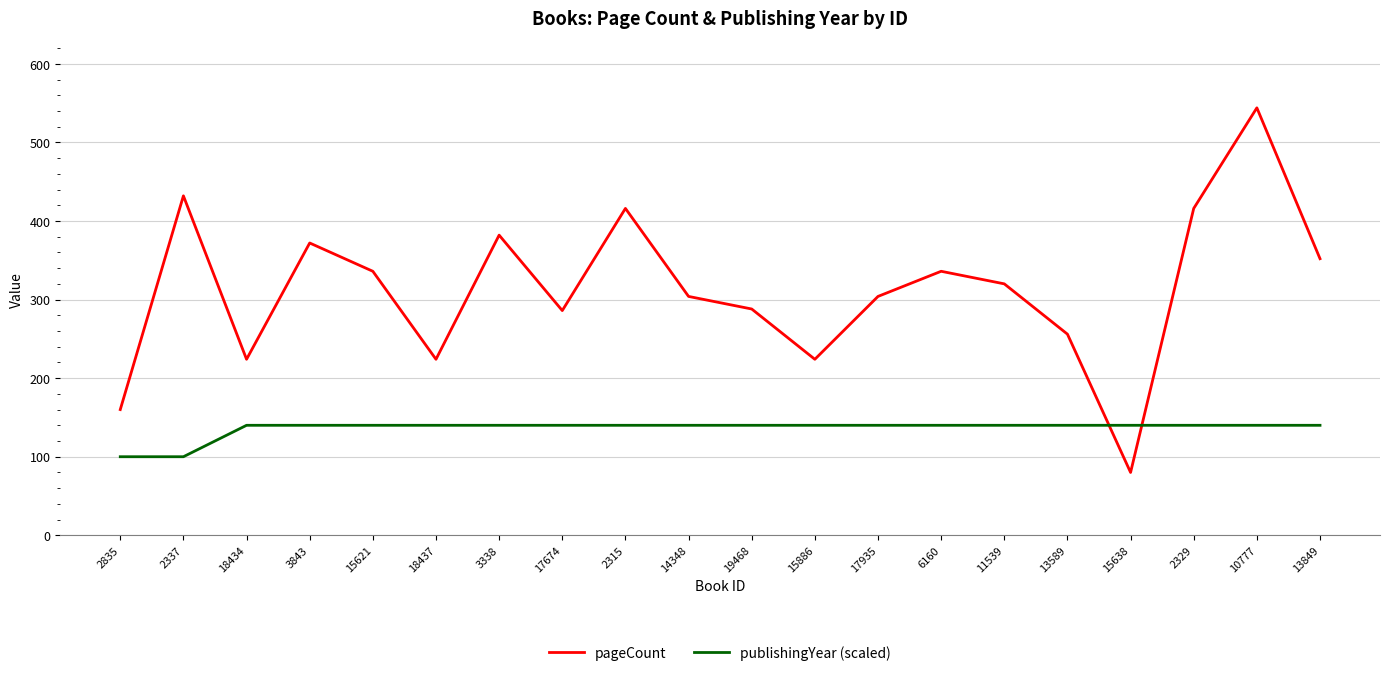

Which series has the widest spread of values?

pageCount